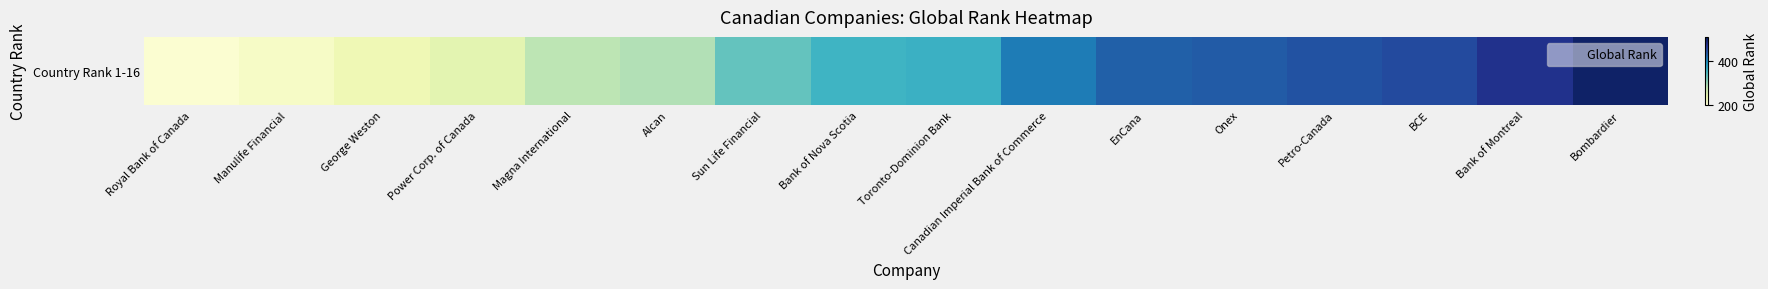

How many data points does each series have?

16